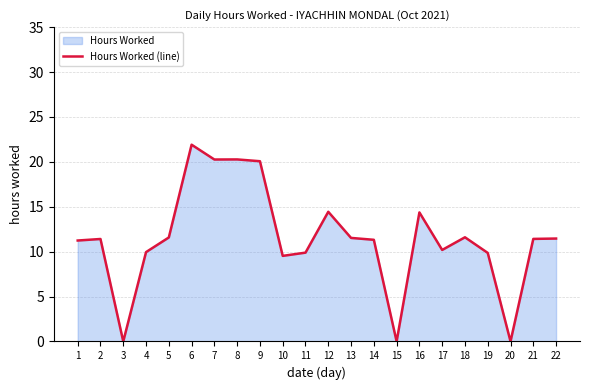

Reading left to right, extract all data points from this chart.

1=11.2	2=11.4	3=0.0	4=9.9	5=11.6	6=21.9	7=20.3	8=20.3	9=20.1	10=9.5	11=9.9	12=14.4	13=11.5	14=11.3	15=0.0	16=14.4	17=10.2	18=11.6	19=9.9	20=0.0	21=11.4	22=11.5